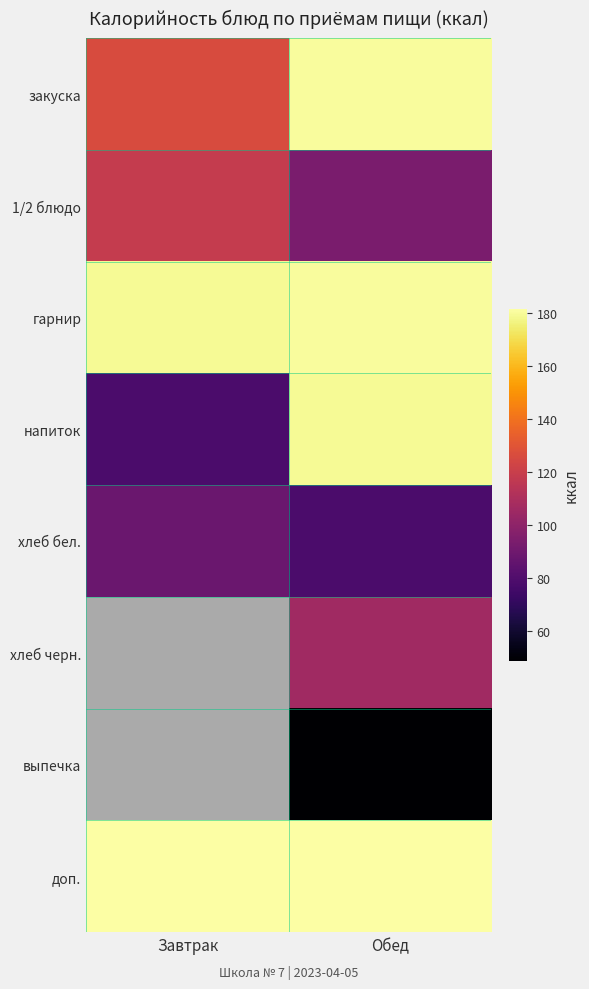

Which series has the largest range (max minus min)?

напиток